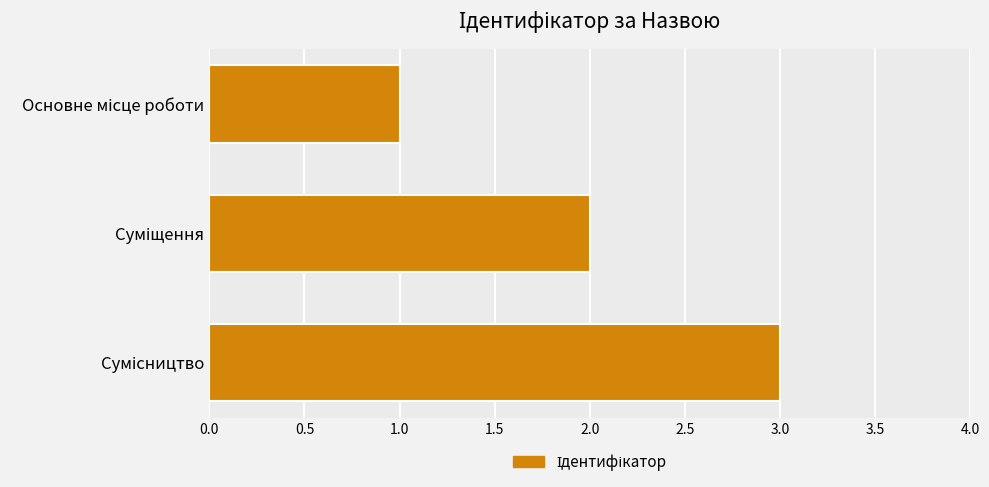

What is the maximum value shown in the chart?

3